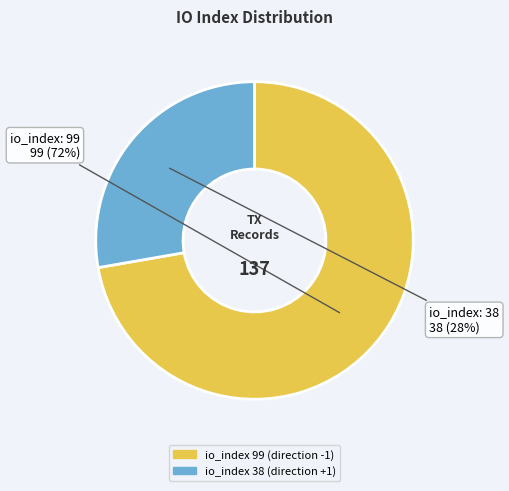

How many slices are in this pie chart?

2